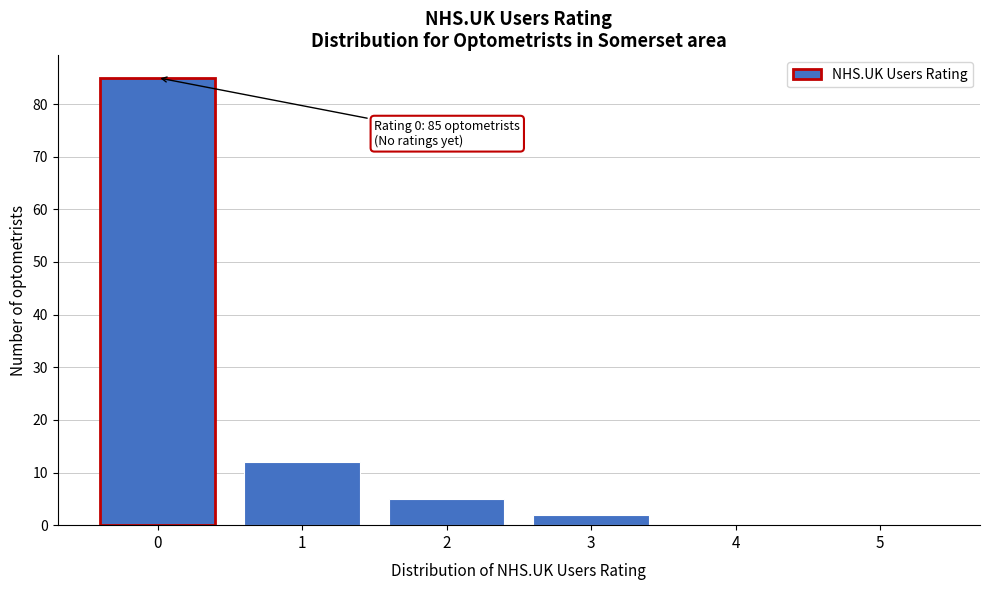

Over which range of the x-axis is the bar tallest?

-0.5 to 0.5